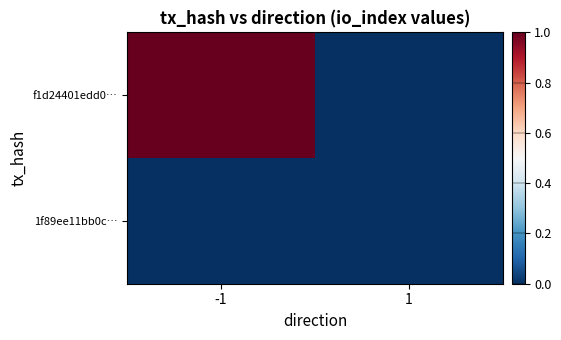

Reading left to right, list all the values displayed in this chart.

f1d24401edd0…: -1=1	1=0
1f89ee11bb0c…: -1=0	1=0